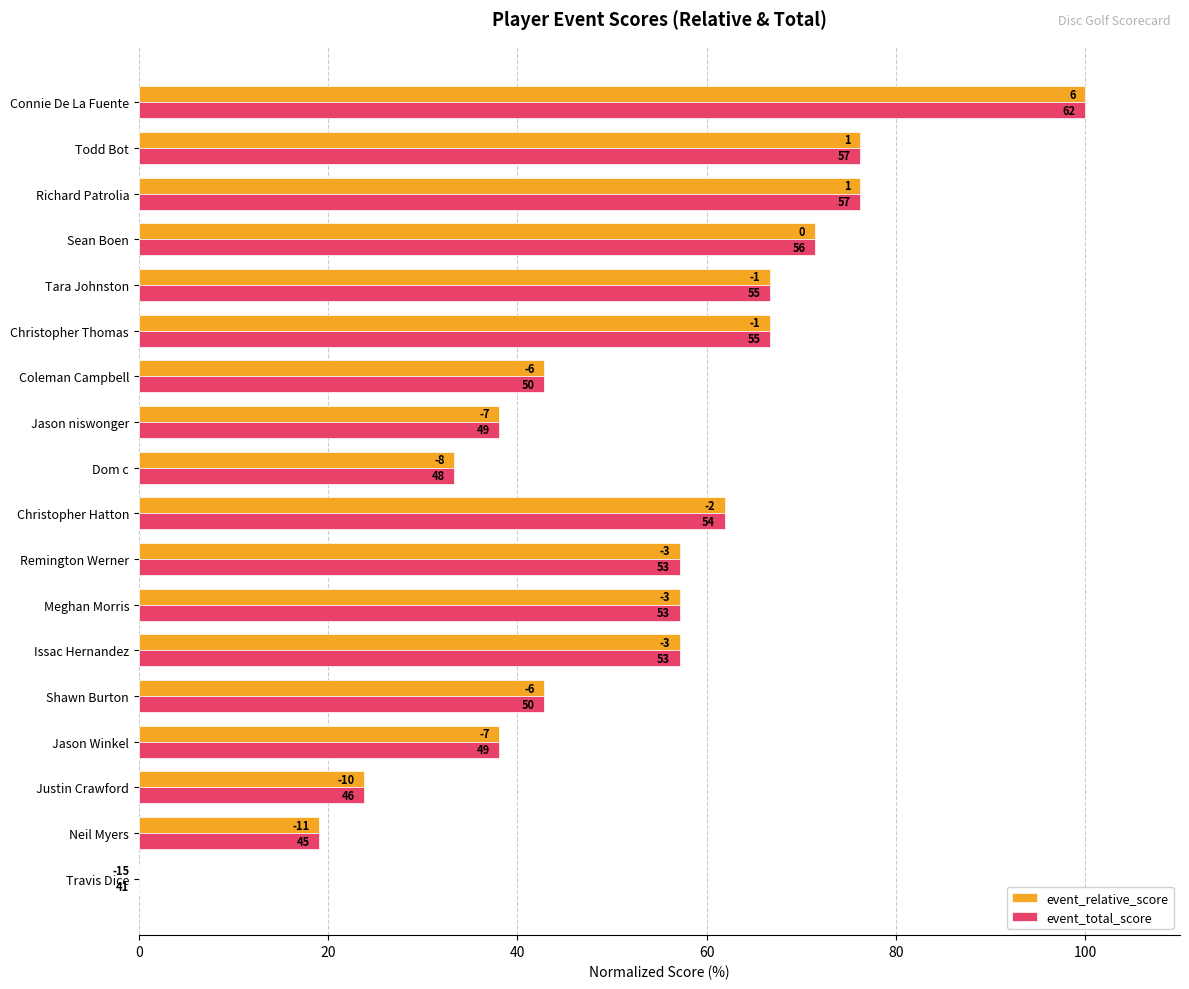

What is the maximum value shown in the chart?

100.0